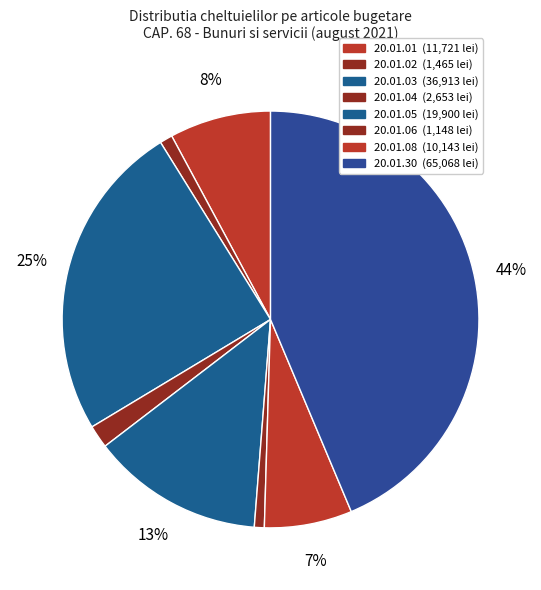

Which has a higher value, 20.01.02 or 20.01.06?

20.01.02